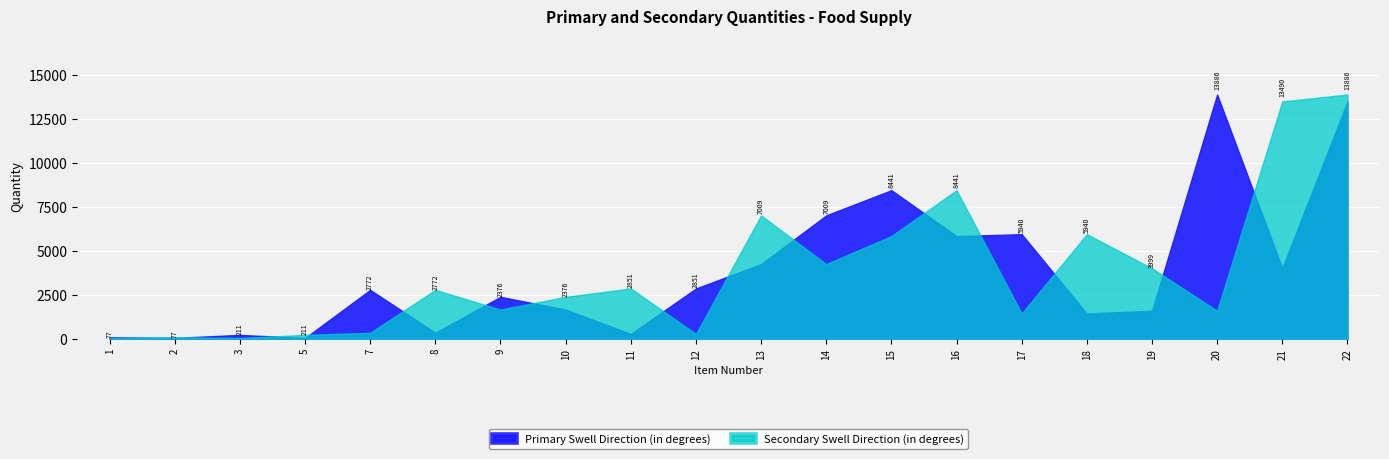

Which series has the largest total across all categories?

Primary Swell Direction (in degrees)